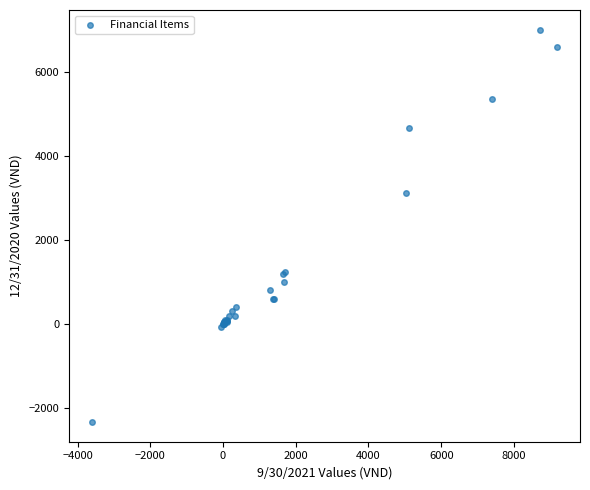

What Y value in the scatter plot is closest to 2343?

3129.3